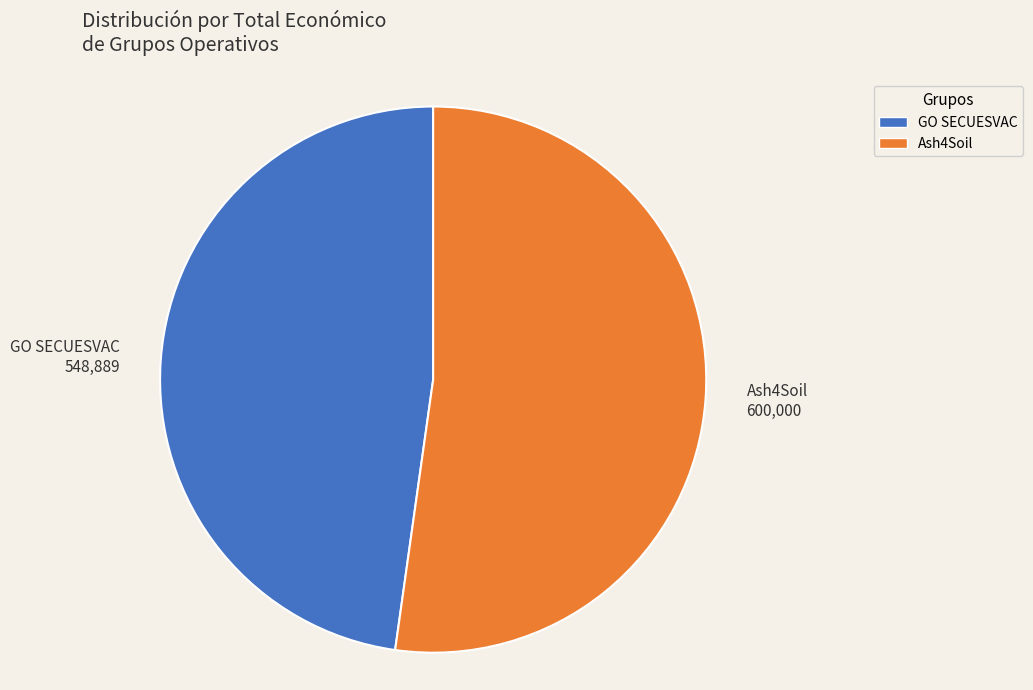

Which category accounts for the majority?

Ash4Soil